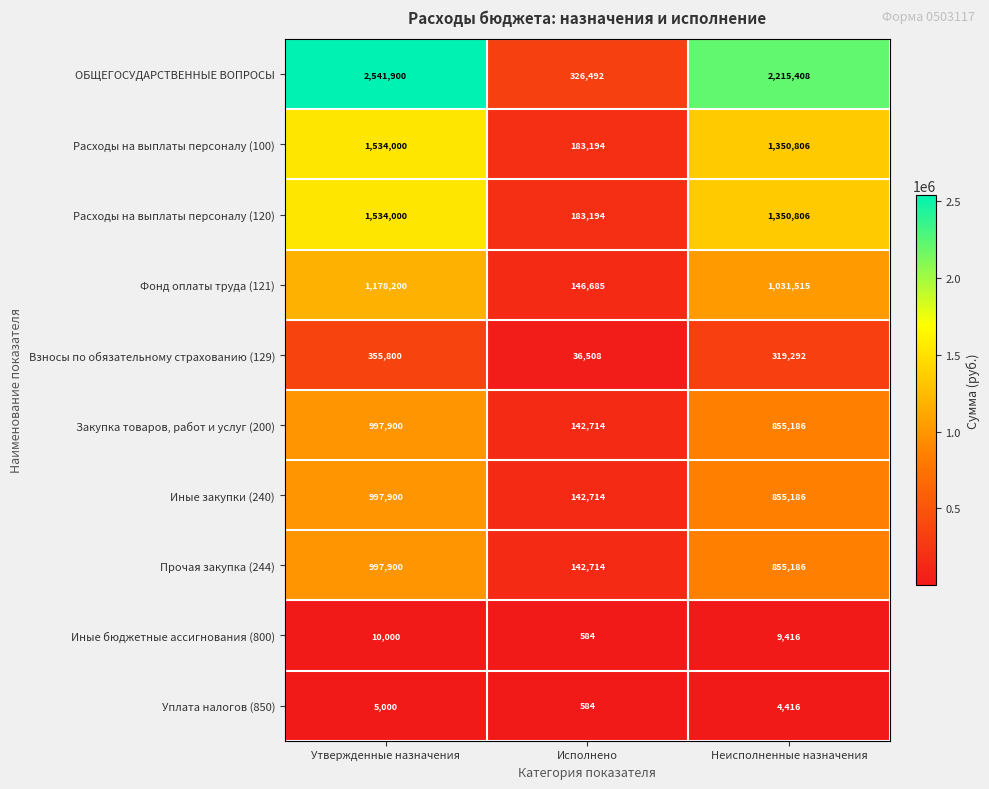

Reading left to right, extract all data points from this chart.

ОБЩЕГОСУДАРСТВЕННЫЕ ВОПРОСЫ: Утвержденные назначения=2541900	Исполнено=326492	Неисполненные назначения=2215408
Расходы на выплаты персоналу (100): Утвержденные назначения=1534000	Исполнено=183194	Неисполненные назначения=1350806
Расходы на выплаты персоналу (120): Утвержденные назначения=1534000	Исполнено=183194	Неисполненные назначения=1350806
Фонд оплаты труда (121): Утвержденные назначения=1178200	Исполнено=146685	Неисполненные назначения=1031515
Взносы по обязательному страхованию (129): Утвержденные назначения=355800	Исполнено=36508	Неисполненные назначения=319292
Закупка товаров, работ и услуг (200): Утвержденные назначения=997900	Исполнено=142714	Неисполненные назначения=855186
Иные закупки (240): Утвержденные назначения=997900	Исполнено=142714	Неисполненные назначения=855186
Прочая закупка (244): Утвержденные назначения=997900	Исполнено=142714	Неисполненные назначения=855186
Иные бюджетные ассигнования (800): Утвержденные назначения=10000	Исполнено=584	Неисполненные назначения=9416
Уплата налогов (850): Утвержденные назначения=5000	Исполнено=584	Неисполненные назначения=4416